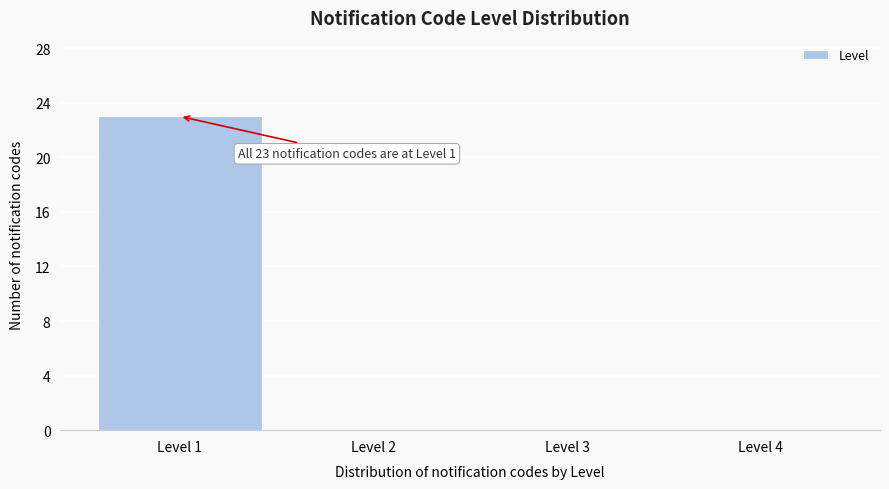

Which range on the x-axis has the tallest bar?

0.5 to 1.5